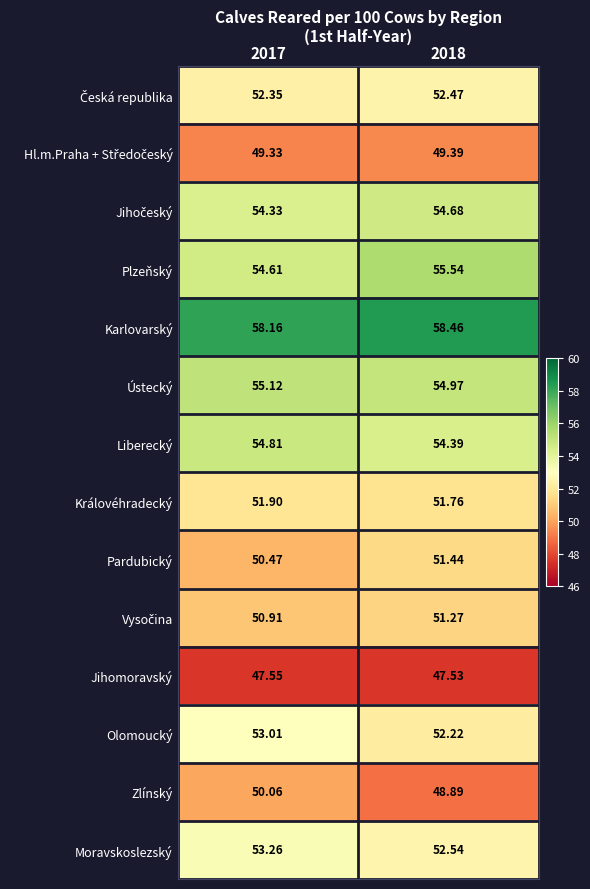

Between 2017 and 2018, which series saw the biggest shift?

Zlínský